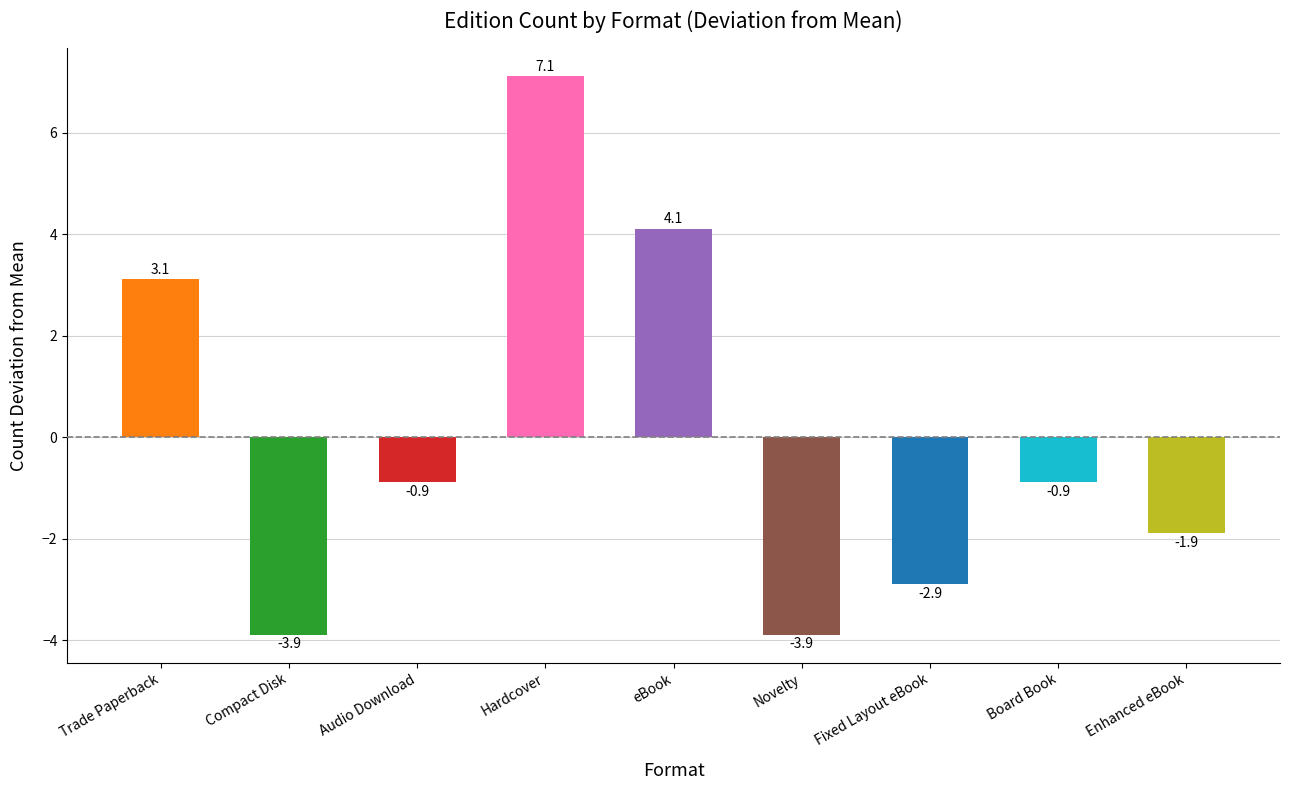

What position from the left is Trade Paperback?

1